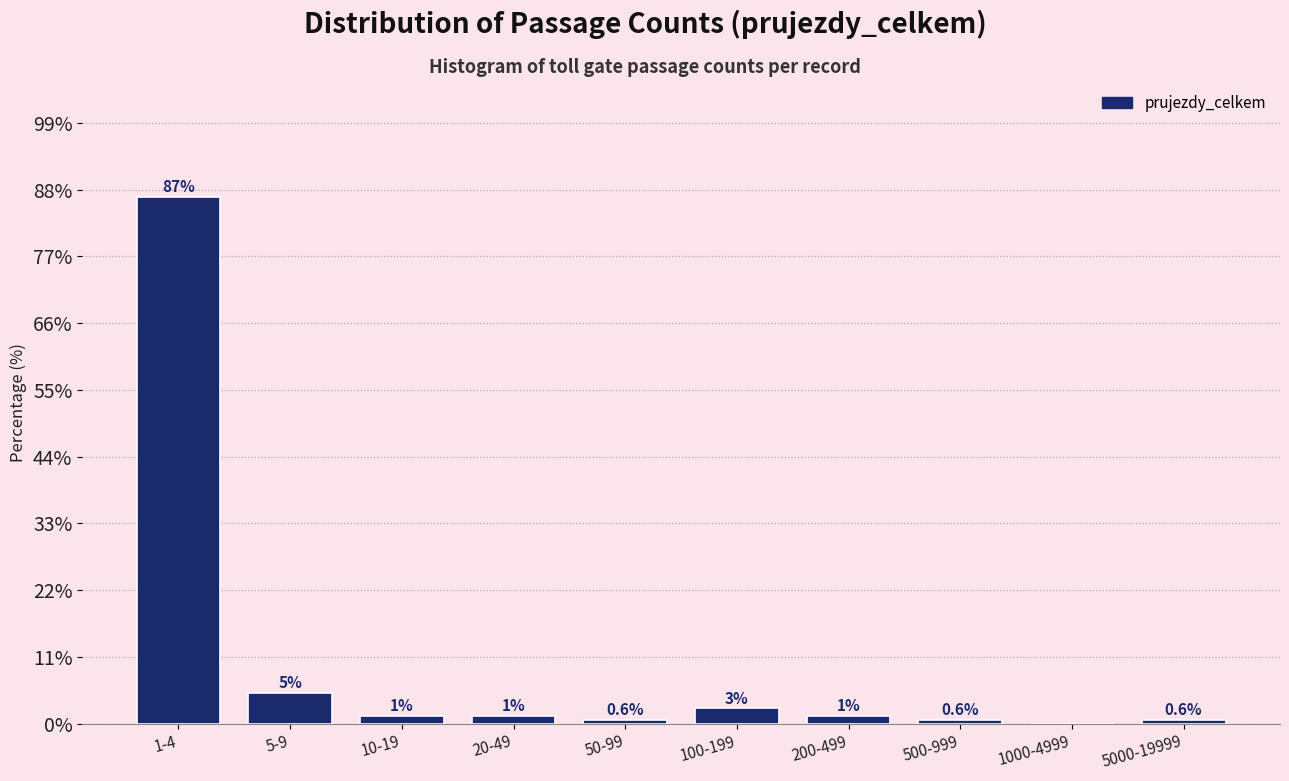

Where is the data nearest to the value 43?

5-9